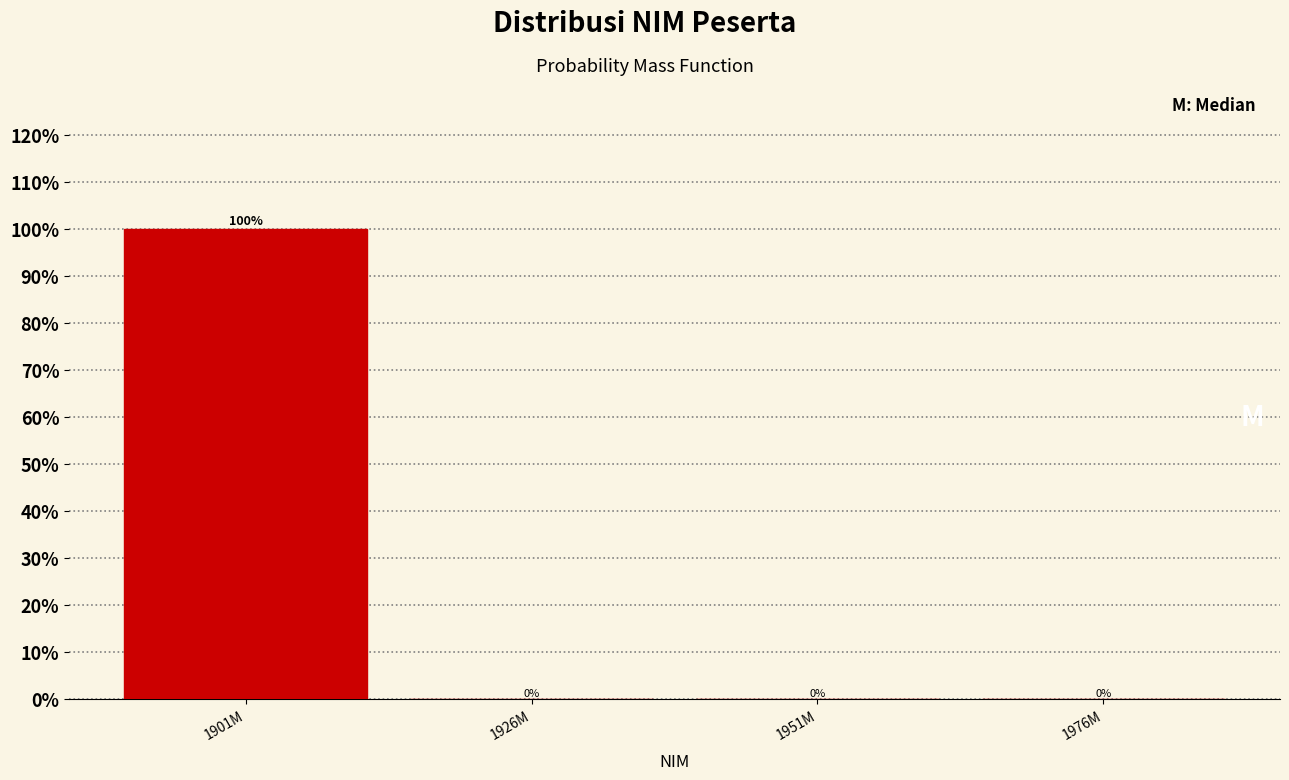

Reading left to right, what are all the values shown in this chart?

1901M=100	1926M=0	1951M=0	1976M=0